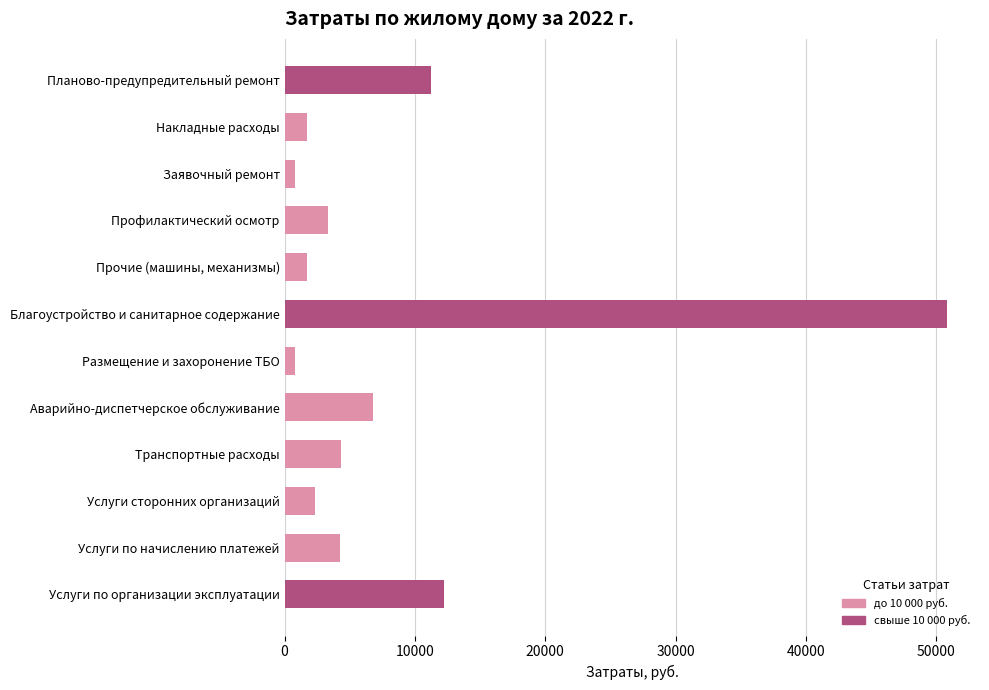

Between Транспортные расходы and Аварийно-диспетчерское обслуживание, which is larger?

Аварийно-диспетчерское обслуживание